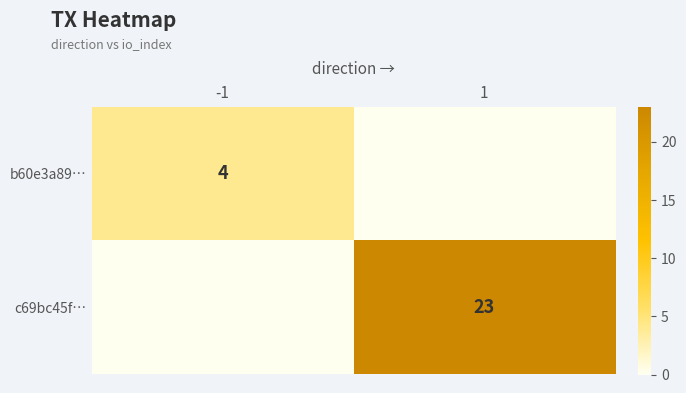

The value of c69bc45f… at 1 is 23. True or false?

True